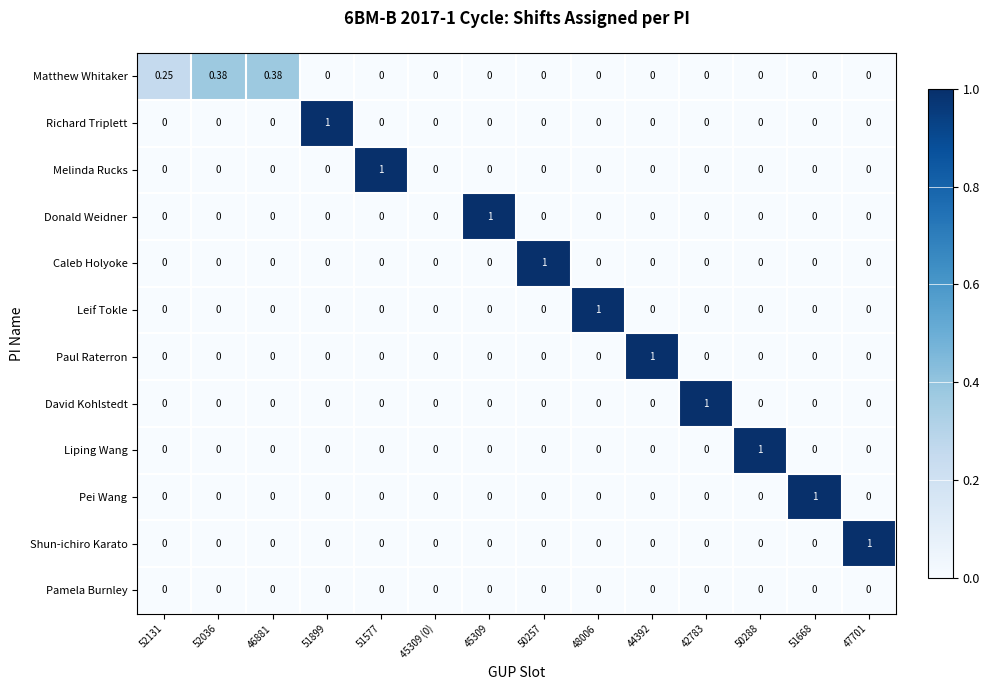

Between 45309 (0) and 50288, which series saw the biggest shift?

Liping Wang